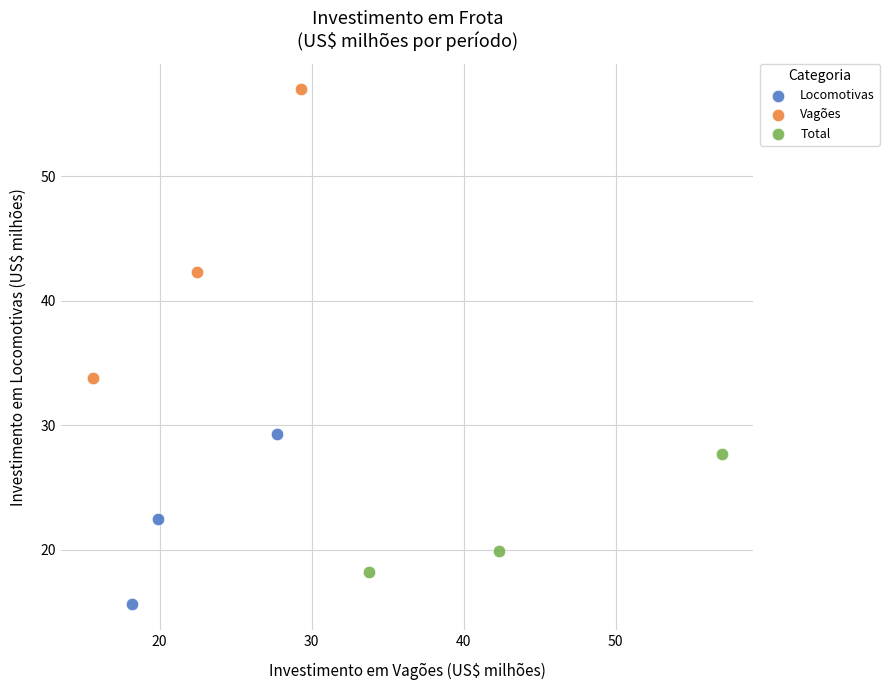

Which series contains the highest Y value?

Vagões